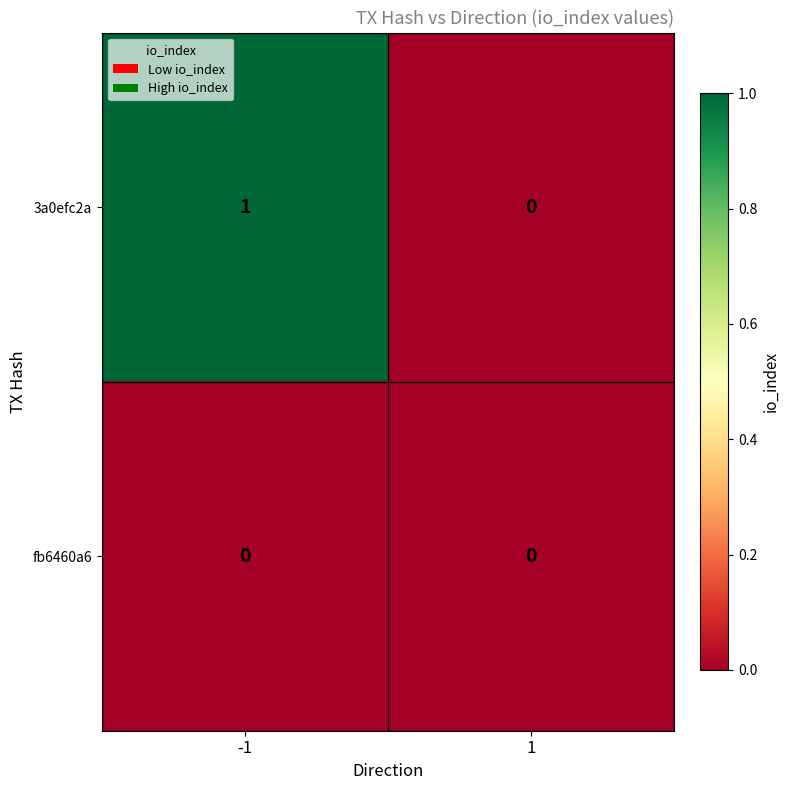

Which series has the largest range (max minus min)?

3a0efc2a